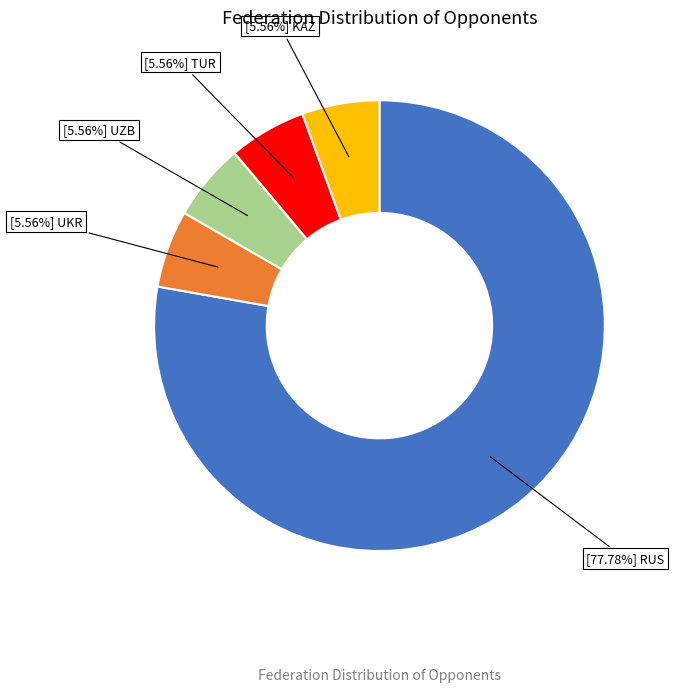

Is there any slice that represents more than half of the pie?

Yes